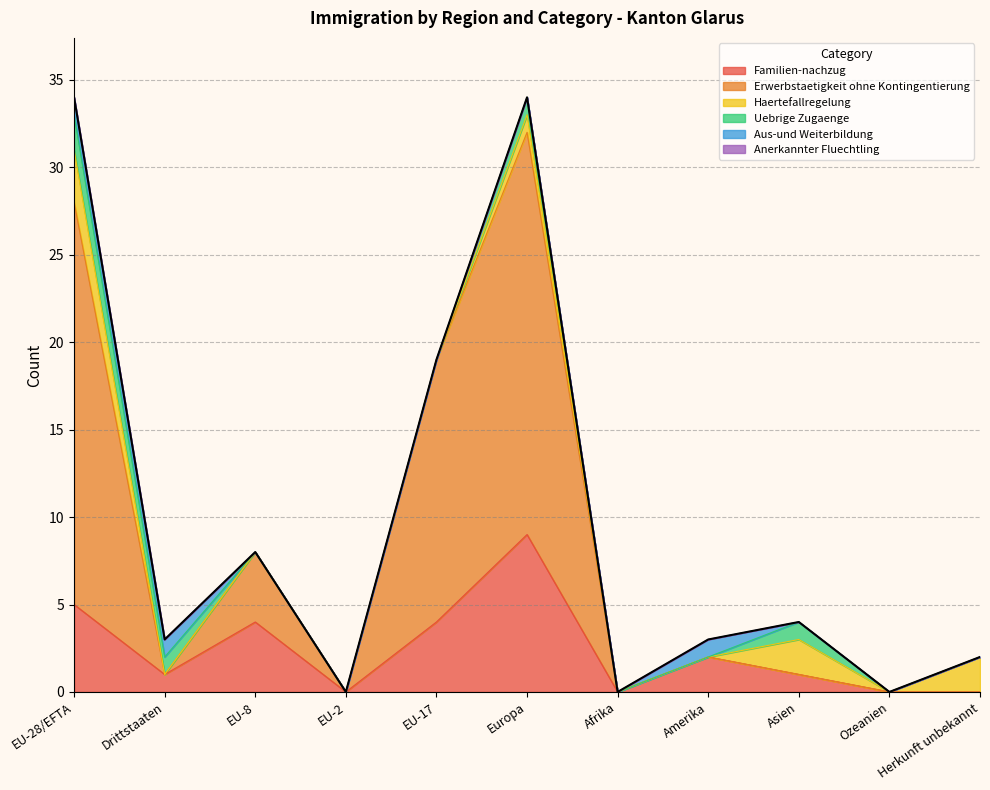

True or false: Anerkannter Fluechtling and Uebrige Zugaenge intersect in this chart.

False